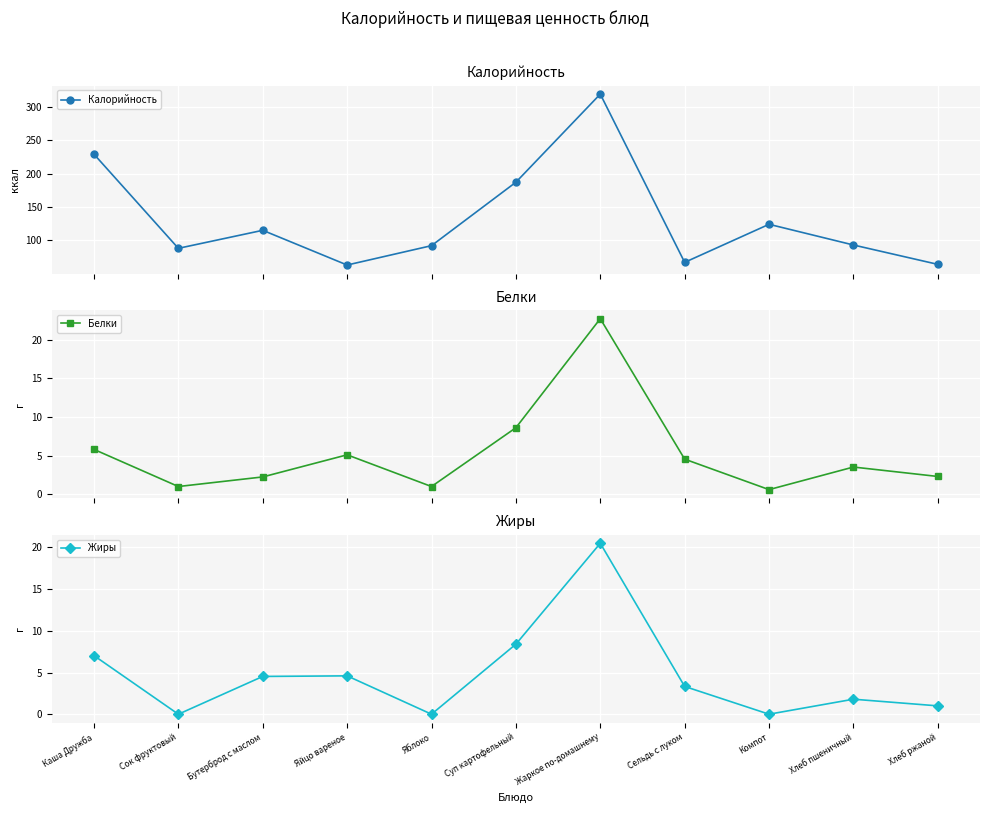

Reading left to right, extract all data points from this chart.

Калорийность: Каша Дружба=229.0	Сок фруктовый=88.0	Бутерброд с маслом=115.0	Яйцо вареное=63.0	Яблоко=92.0	Суп картофельный=187.0	Жаркое по-домашнему=319.0	Сельдь с луком=67.0	Компот=124.0	Хлеб пшеничный=93.0	Хлеб ржаной=64.0
Белки: Каша Дружба=5.8	Сок фруктовый=1.0	Бутерброд с маслом=2.2	Яйцо вареное=5.1	Яблоко=1.0	Суп картофельный=8.6	Жаркое по-домашнему=22.7	Сельдь с луком=4.5	Компот=0.6	Хлеб пшеничный=3.5	Хлеб ржаной=2.3
Жиры: Каша Дружба=7.0	Сок фруктовый=0.0	Бутерброд с маслом=4.5	Яйцо вареное=4.6	Яблоко=0.0	Суп картофельный=8.4	Жаркое по-домашнему=20.5	Сельдь с луком=3.3	Компот=0.0	Хлеб пшеничный=1.8	Хлеб ржаной=1.0